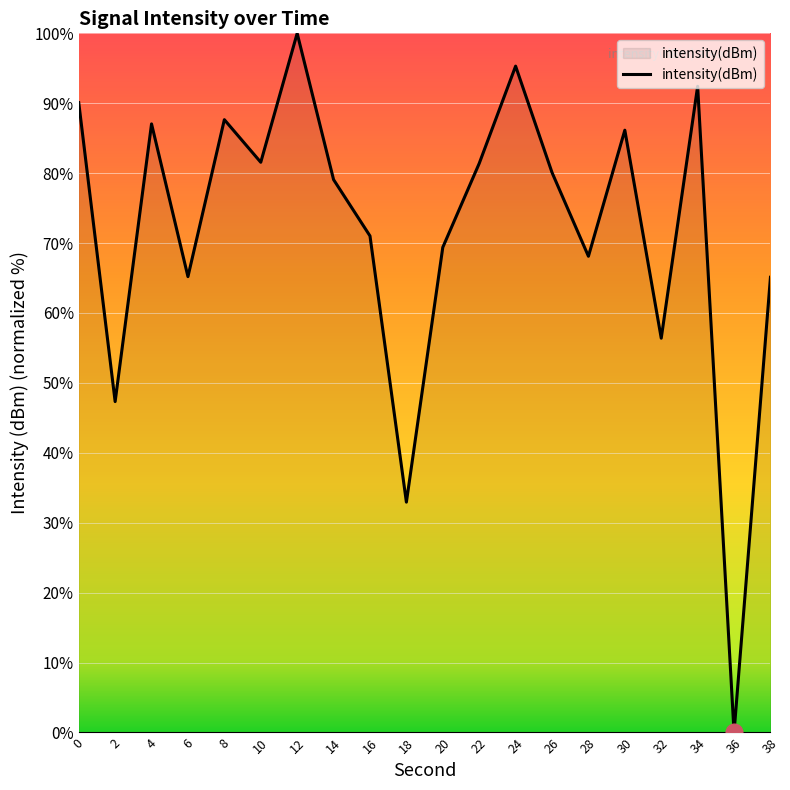

Approximately how many times larger is the value at 2 compared to 32?

0.8